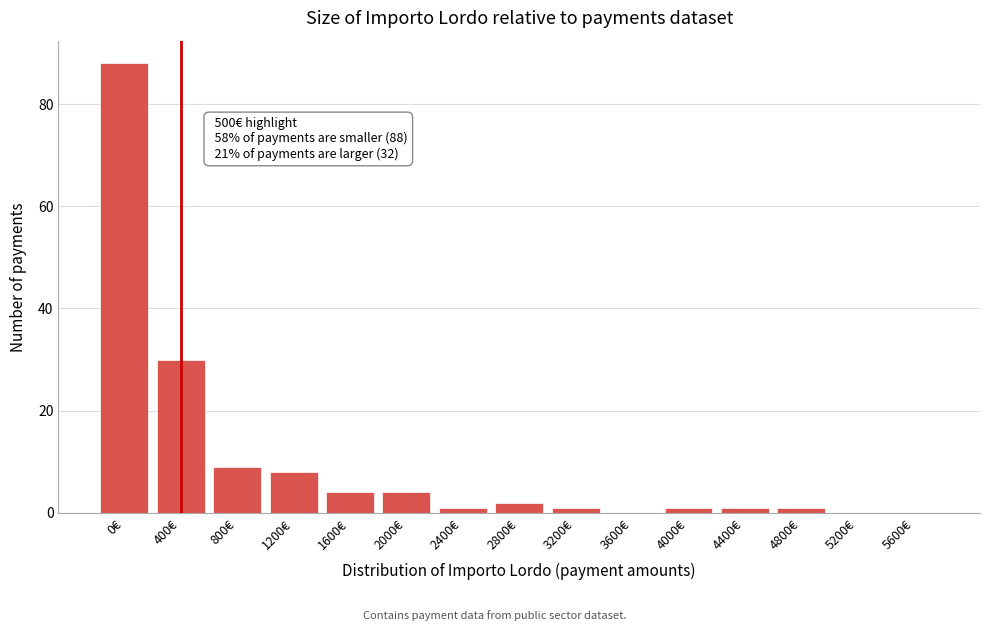

Reading left to right, extract all data points from this chart.

0€=88	400€=30	800€=9	1200€=8	1600€=4	2000€=4	2400€=1	2800€=2	3200€=1	3600€=0	4000€=1	4400€=1	4800€=1	5200€=0	5600€=0